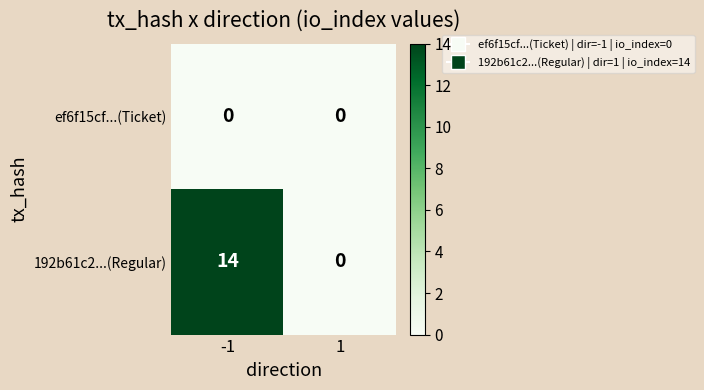

Reading left to right, transcribe all the data shown in this chart.

ef6f15cf...(Ticket): -1=0	1=0
192b61c2...(Regular): -1=14	1=0